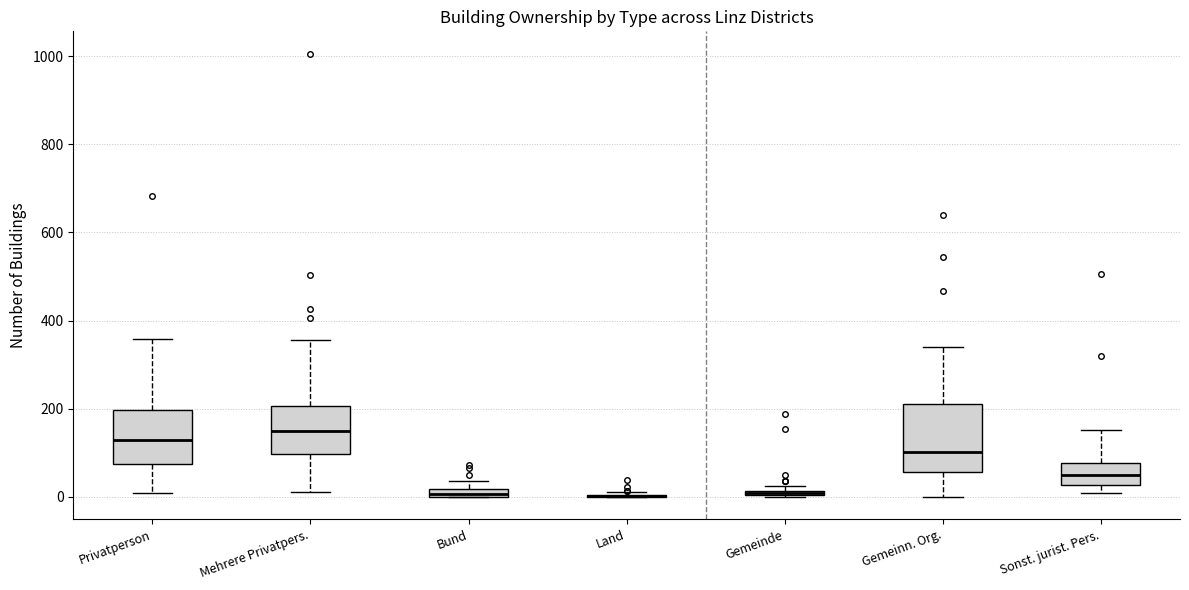

Which box is the tallest, from its lower edge to its upper edge?

Gemeinn. Org.